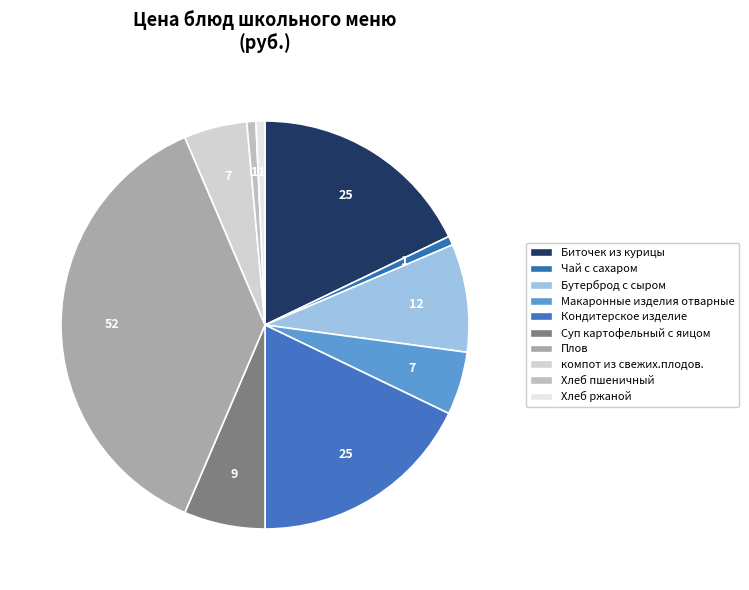

How many segments does this pie chart have?

10